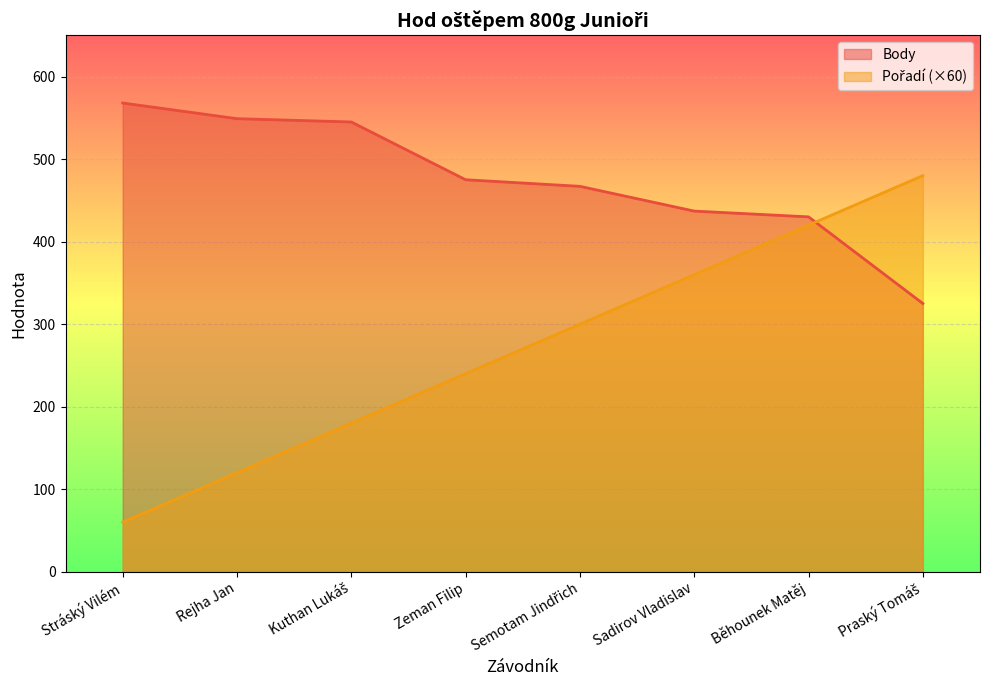

At which category does the chart reach its minimum across all series?

Stráský Vilém